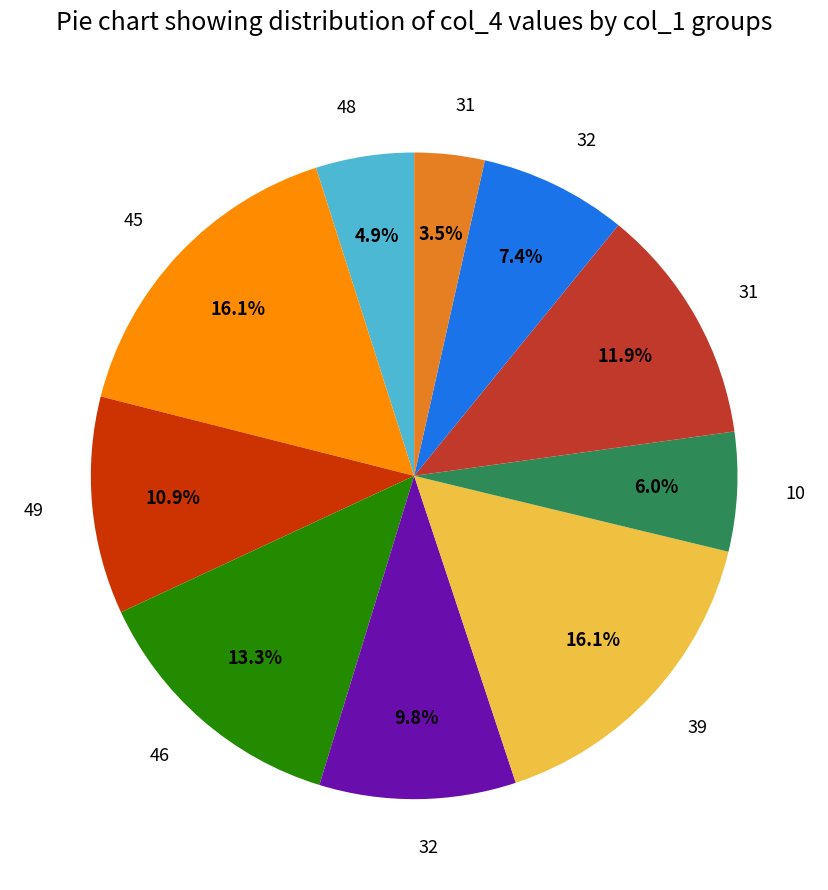

Is there a majority slice in this chart?

No